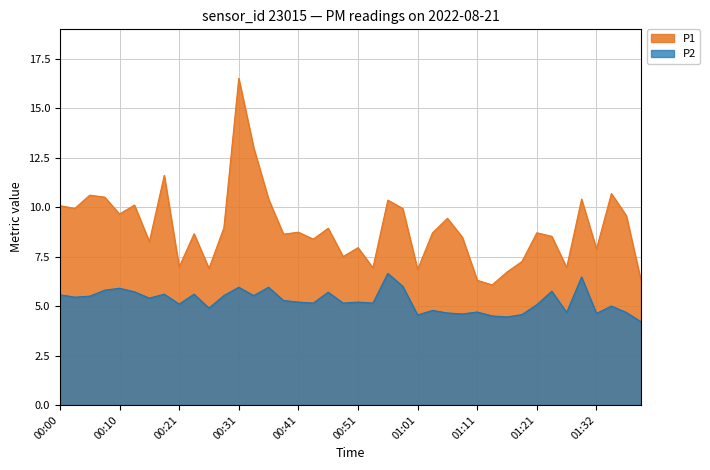

What is the difference between the P2 values at 00:08 and 00:13?

0.1